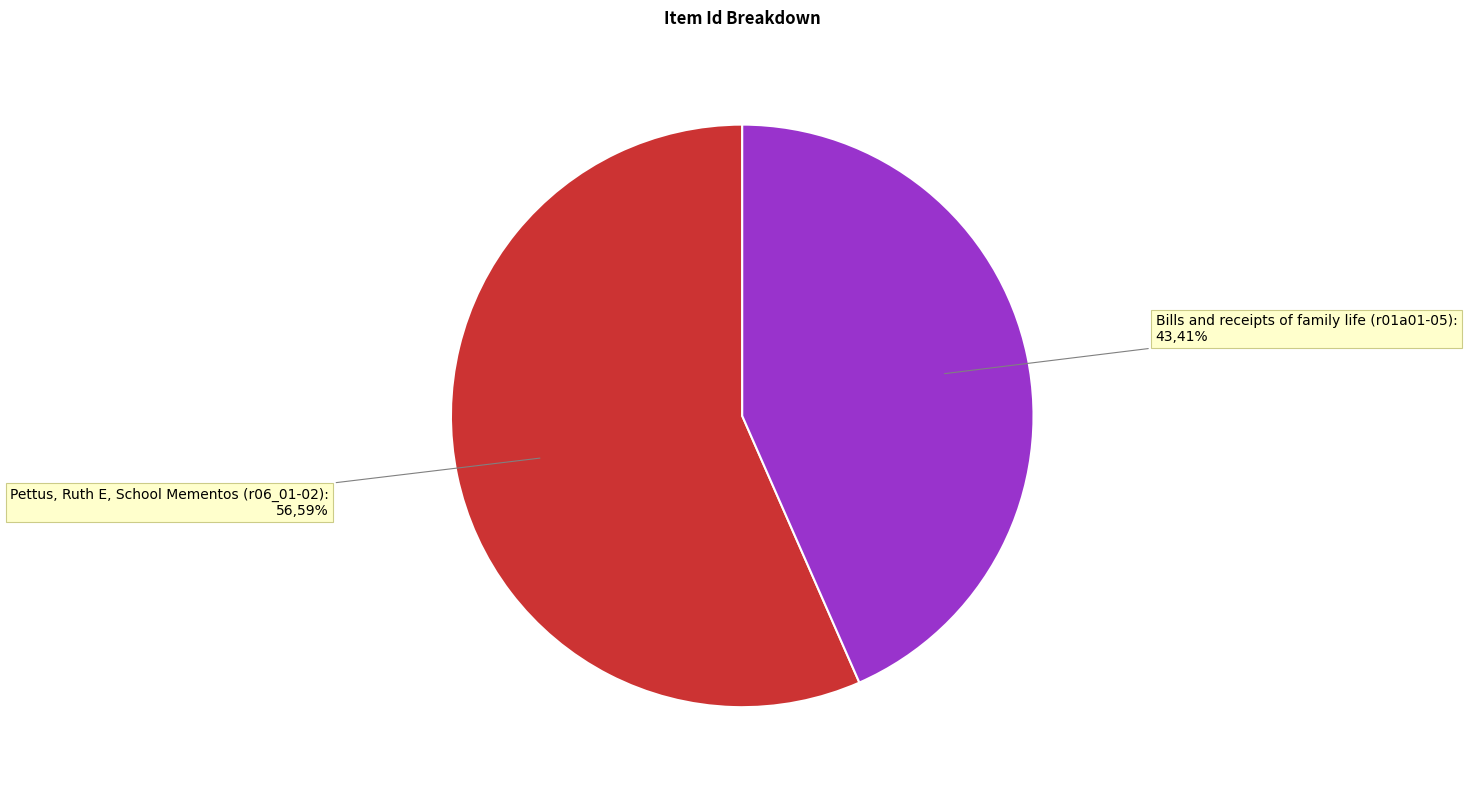

Which category accounts for the majority?

Pettus, Ruth E. School Mementos (r06_01-02)